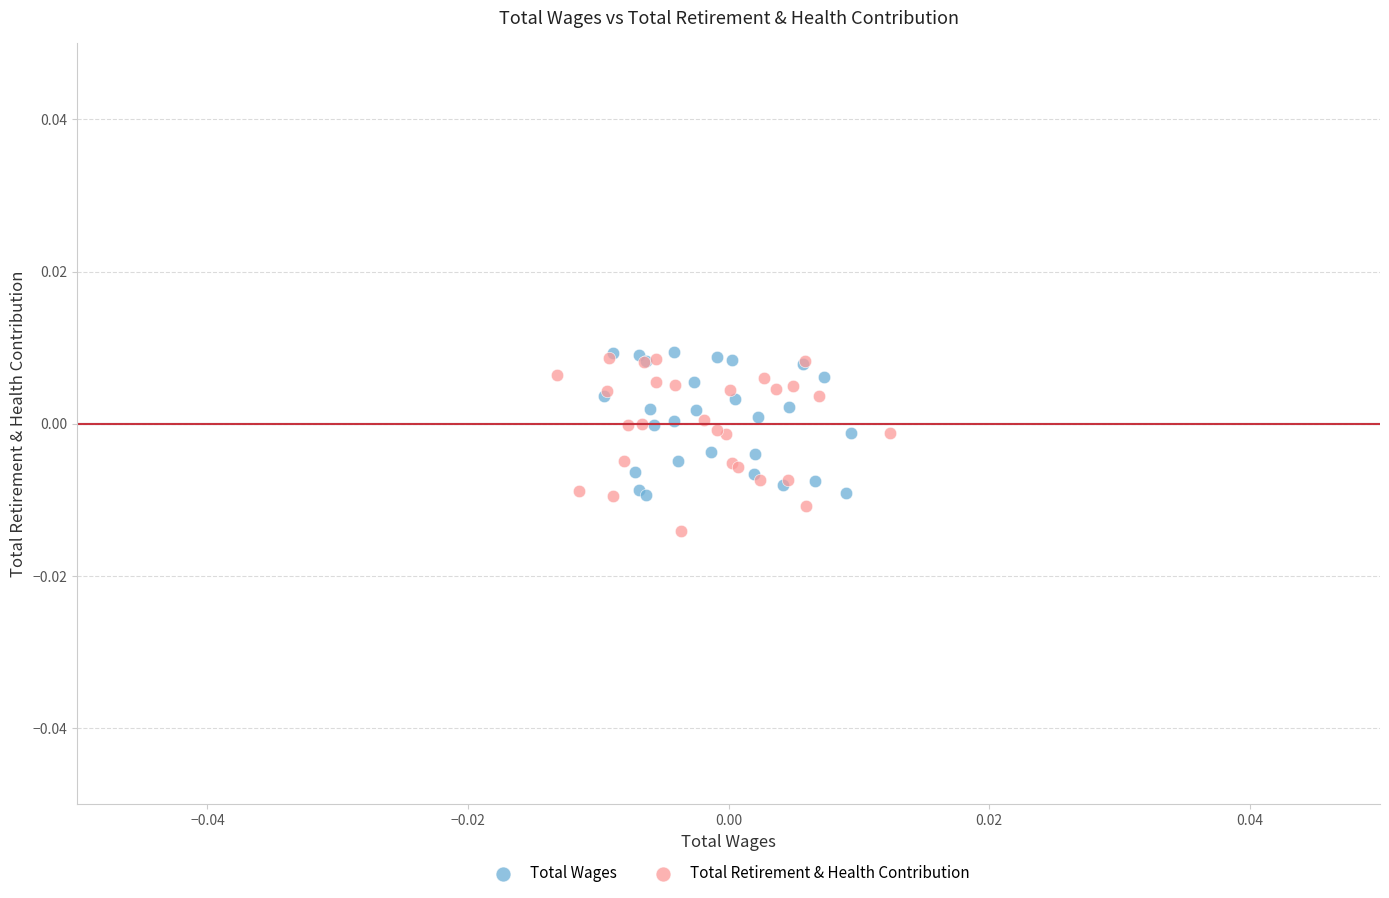

Which series reaches the minimum Y coordinate?

Total Retirement & Health Contribution